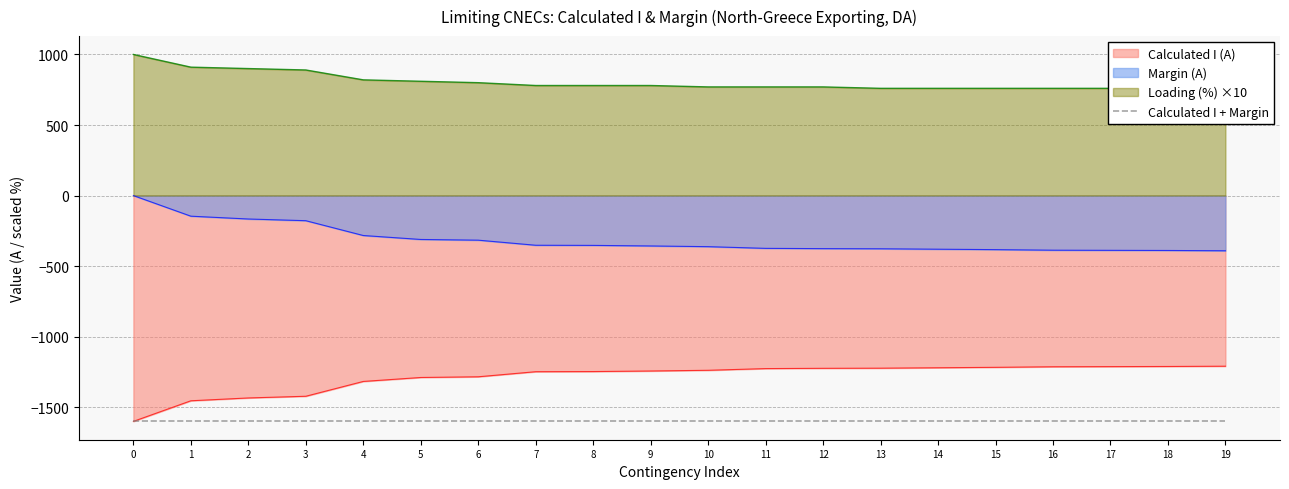

True or false: Margin (A) and Calculated I + Margin cross at least once.

False